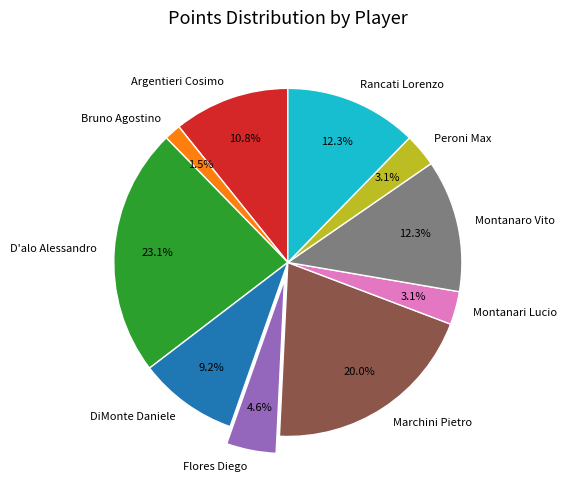

To the nearest percent, what is the difference between the Argentieri Cosimo and DiMonte Daniele slice percentages?

2%